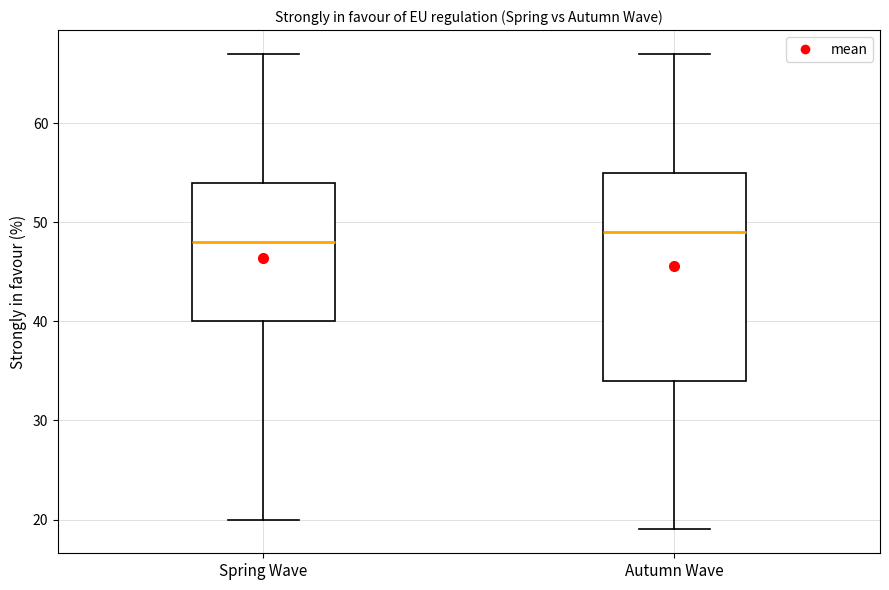

Comparing the boxes themselves (not the whiskers), which one is the tallest?

Autumn Wave